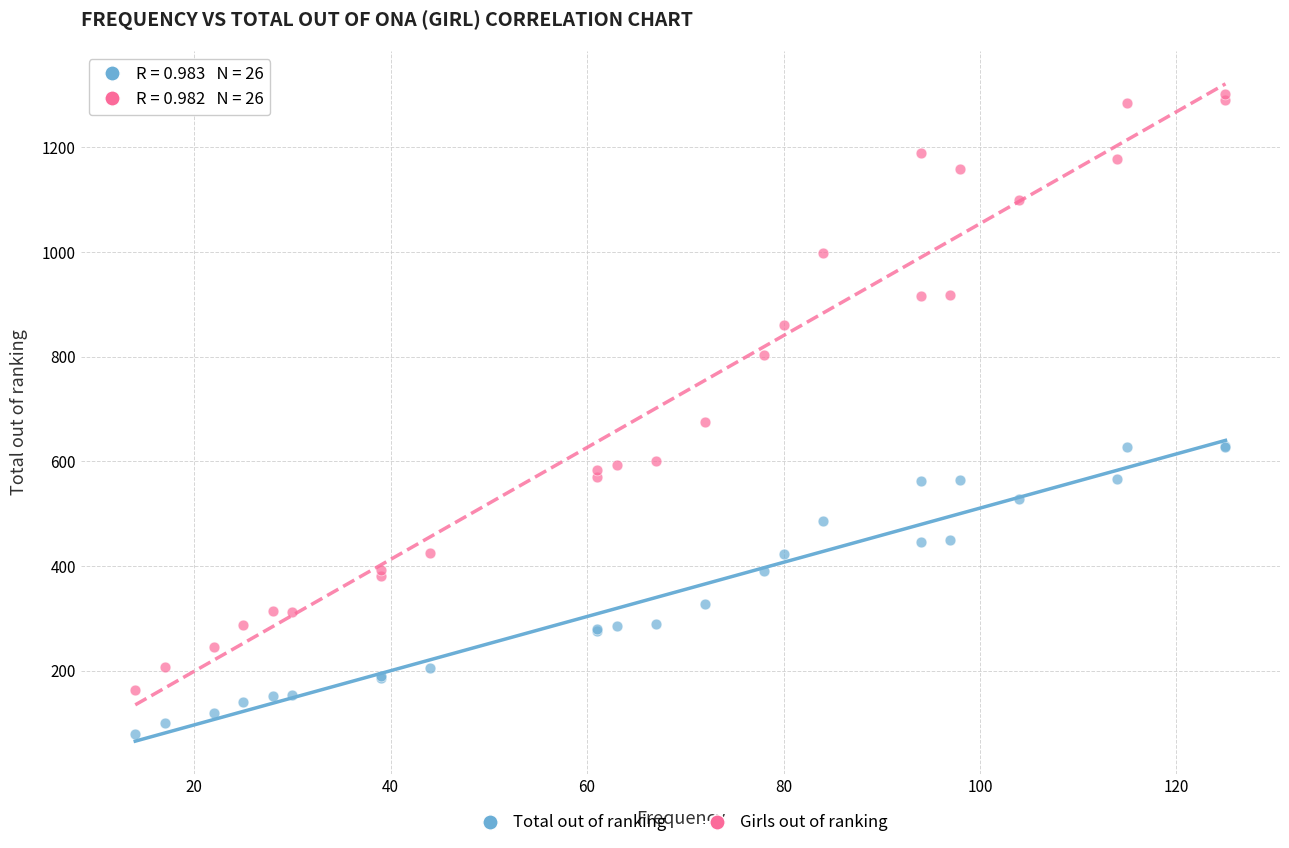

What is the X range (max minus min) for the scatter plot?

111